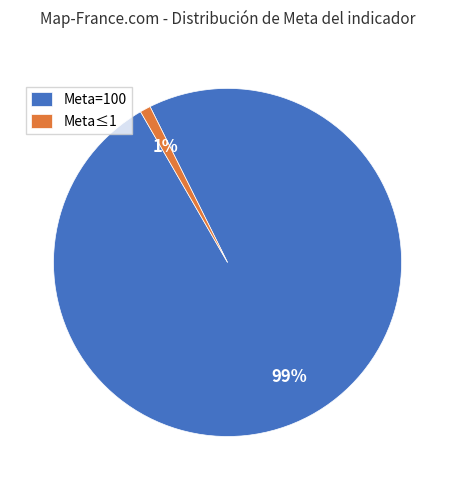

Rank the categories by value from highest to lowest.

Meta=100, Meta≤1